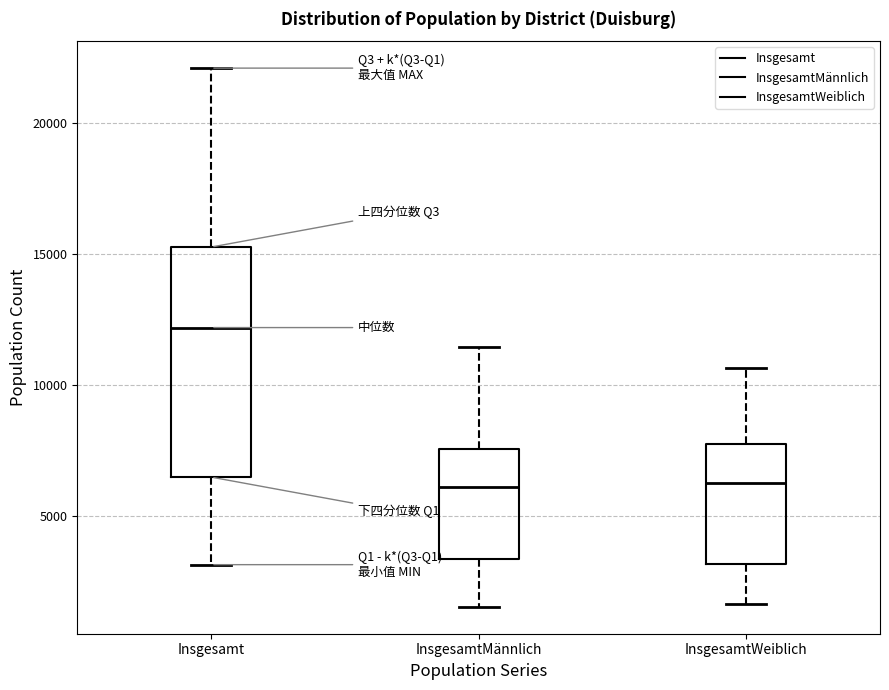

Reading left to right, read every box against the y-axis: the position of its median line, the range the box covers, and the ends of its whiskers. The values are not printed on the chart, so give them approximately, as read against the axis.

Insgesamt: median 12000, box 6500 to 15500, whiskers 3000 to 22000
InsgesamtMännlich: median 6000, box 3500 to 7500, whiskers 1500 to 11500
InsgesamtWeiblich: median 6500, box 3000 to 7500, whiskers 1500 to 10500